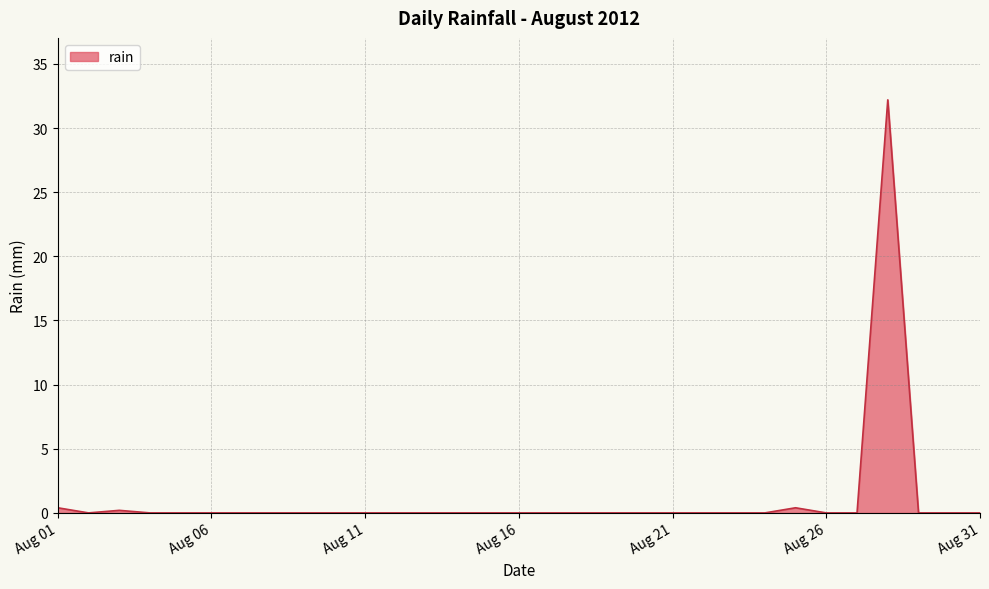

What is the maximum value shown in the chart?

32.2